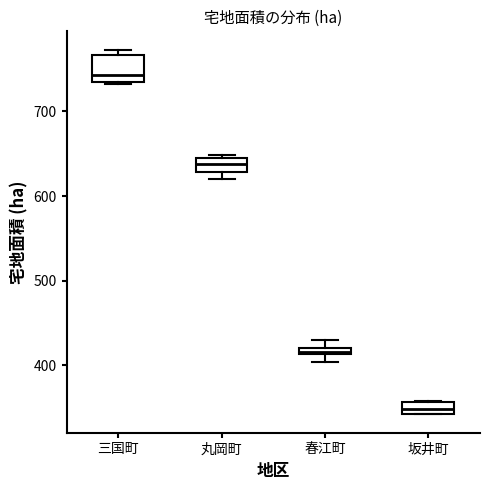

Which box is the tallest, from its lower edge to its upper edge?

三国町